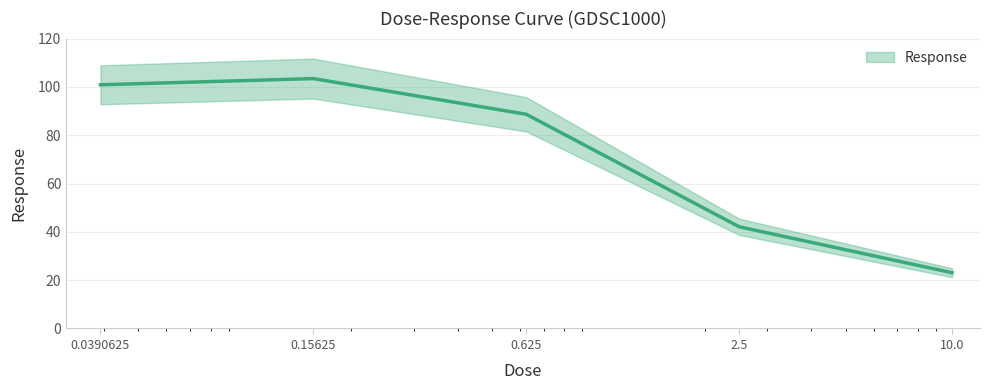

Where does the data first go above 88?

0.0390625